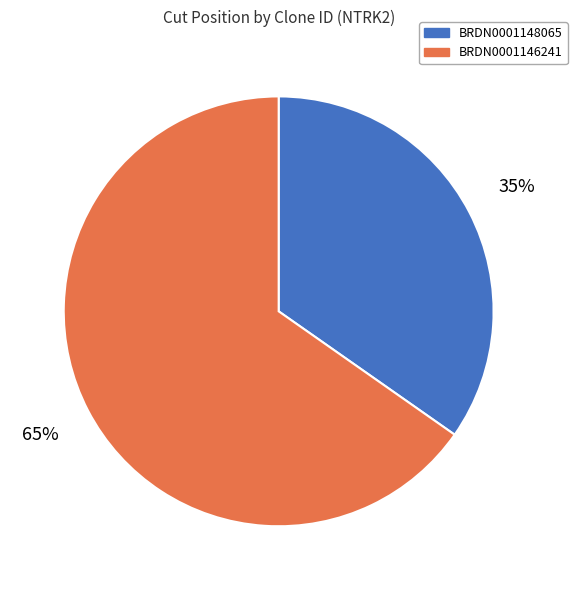

To the nearest percent, what is the combined percentage of BRDN0001146241 and BRDN0001148065?

100%